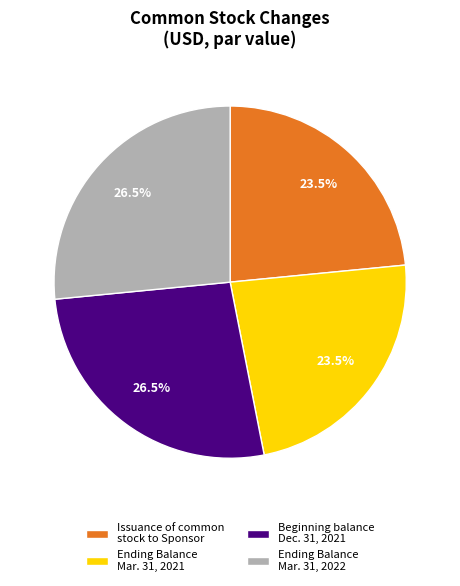

Does Issuance of common stock to Sponsor represent more than half of the total?

No